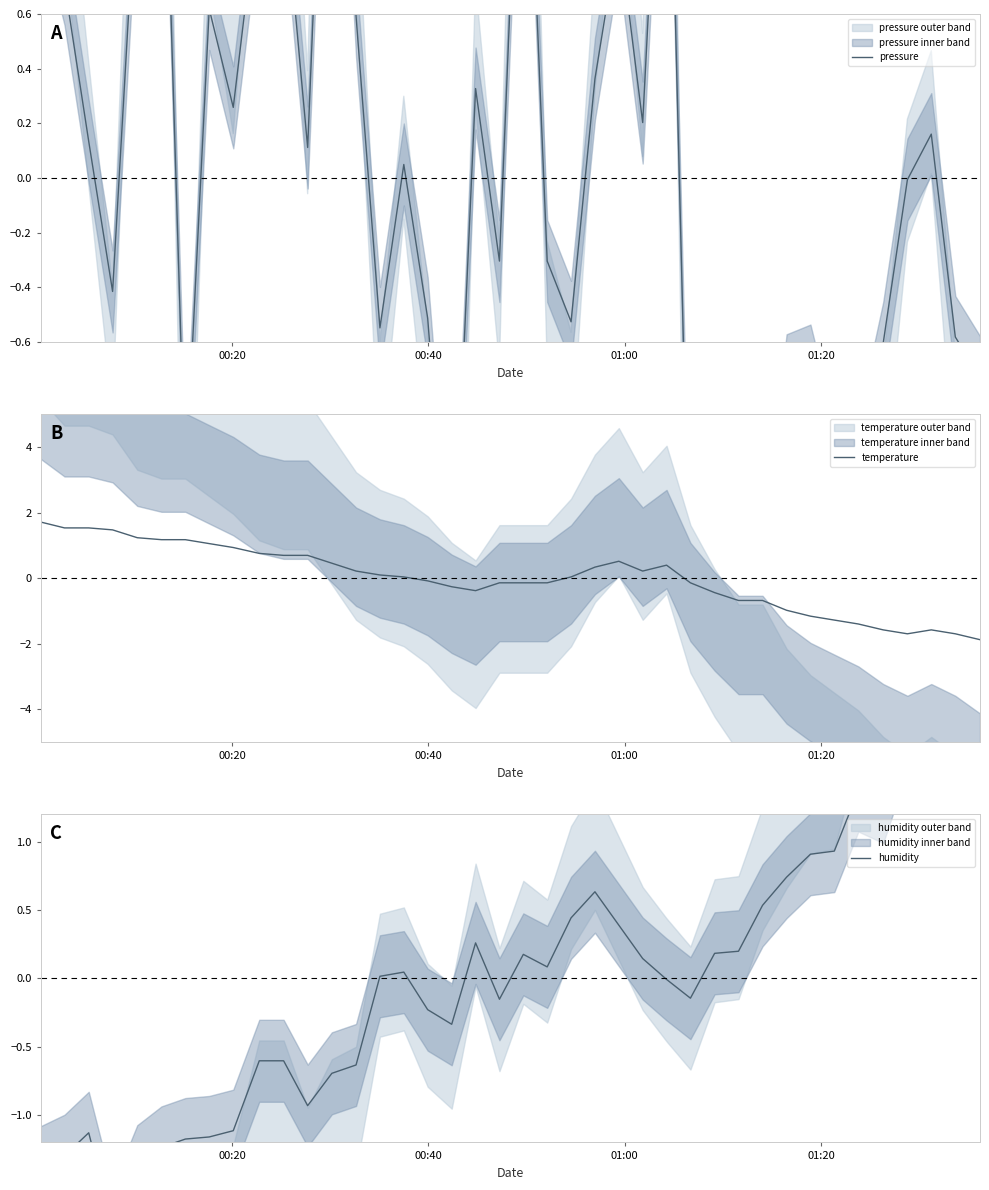

What is the maximum value for temperature?

1.7